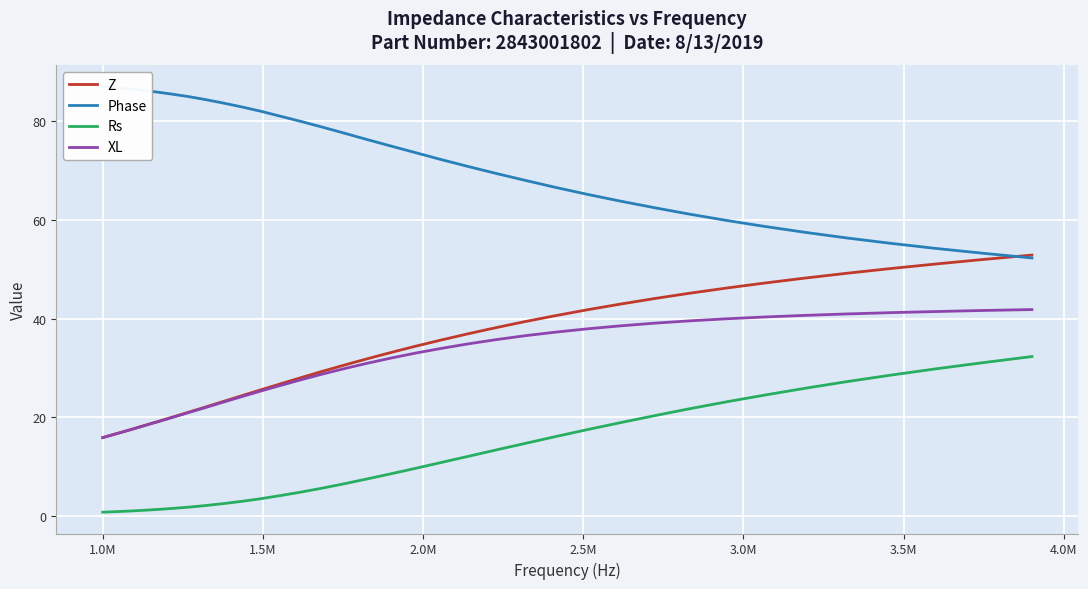

What is the minimum value for Phase?

52.3